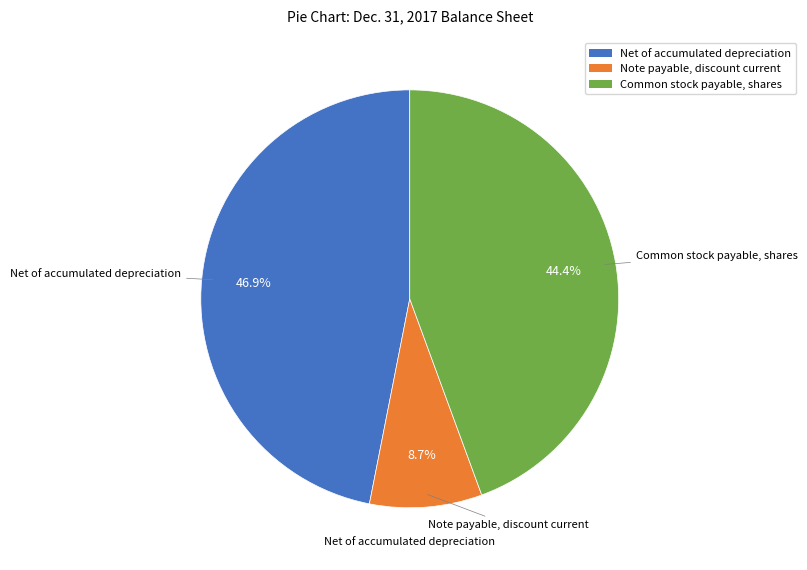

Is there any slice that represents more than half of the pie?

No